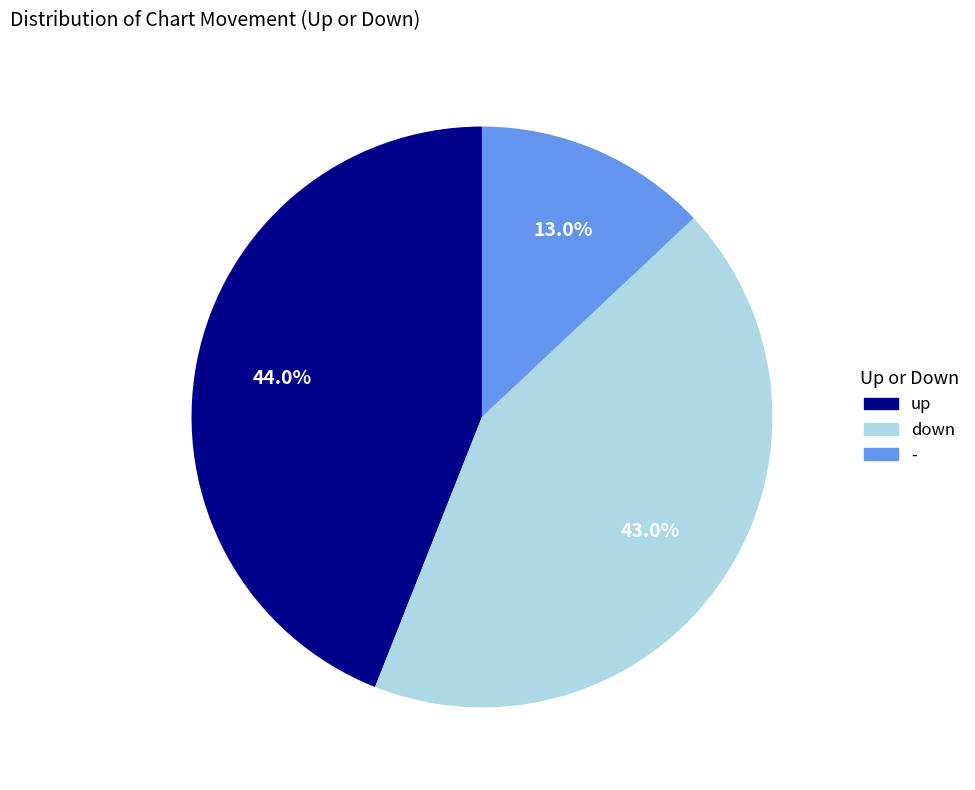

The up slice represents 44% of the pie. True or false?

True